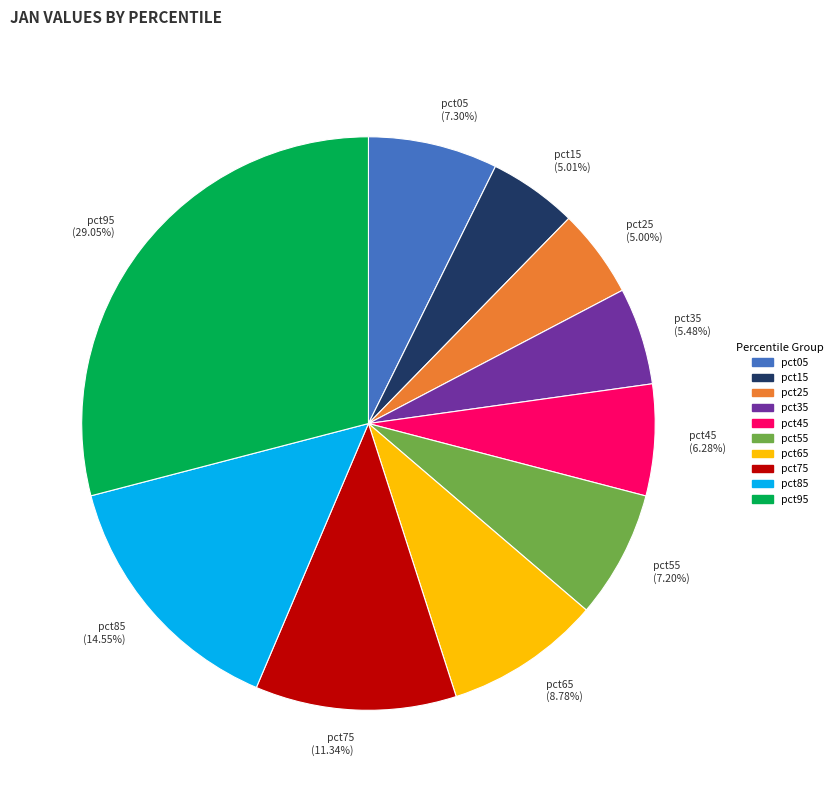

What is the largest slice in the pie chart?

pct95